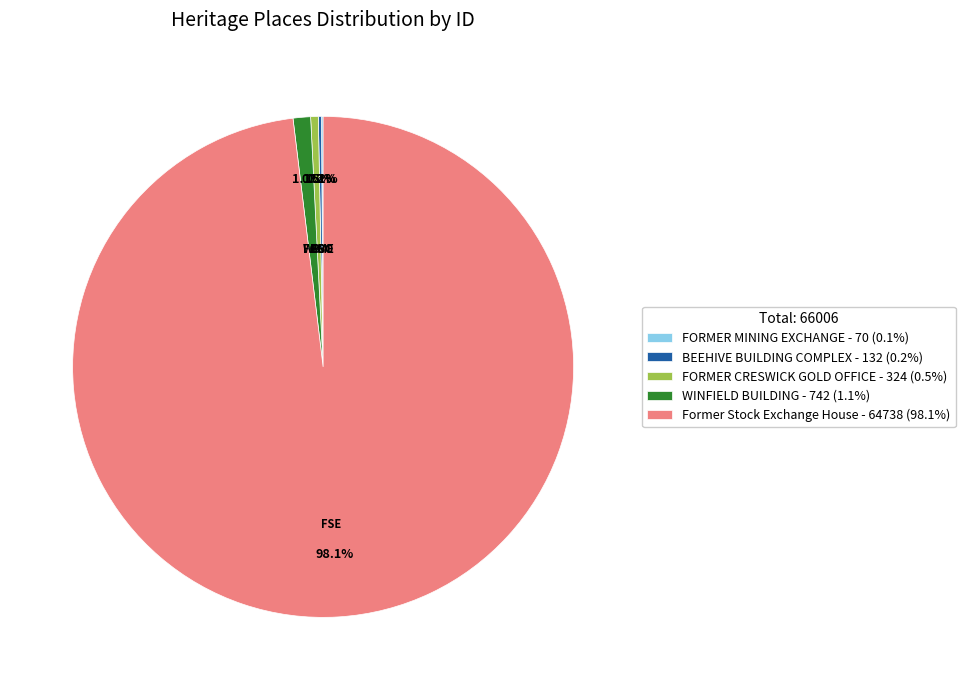

Which has a higher value, FORMER CRESWICK GOLD OFFICE - 324 (0.5%) or WINFIELD BUILDING - 742 (1.1%)?

WINFIELD BUILDING - 742 (1.1%)